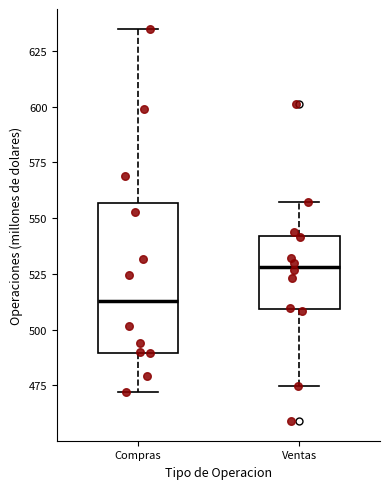

Which box's median line is the highest?

Ventas